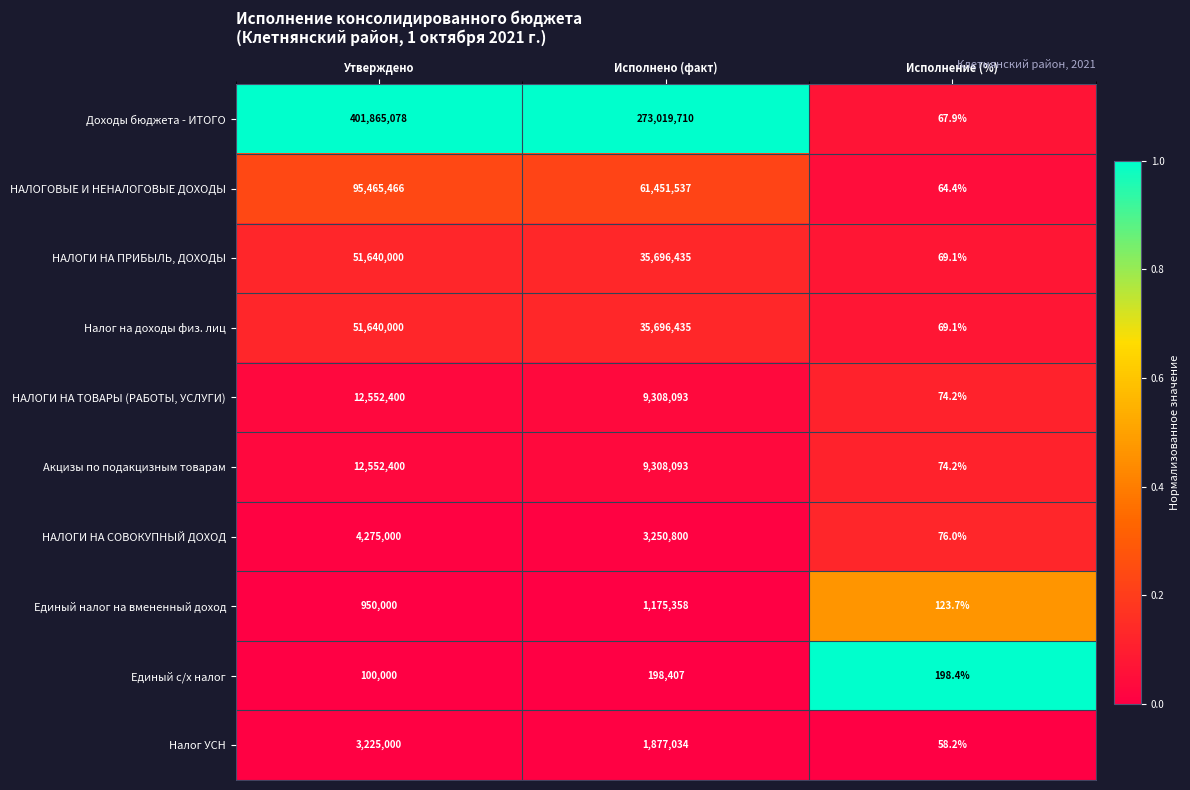

At which label does Налог УСН first exceed 1877034?

Утверждено